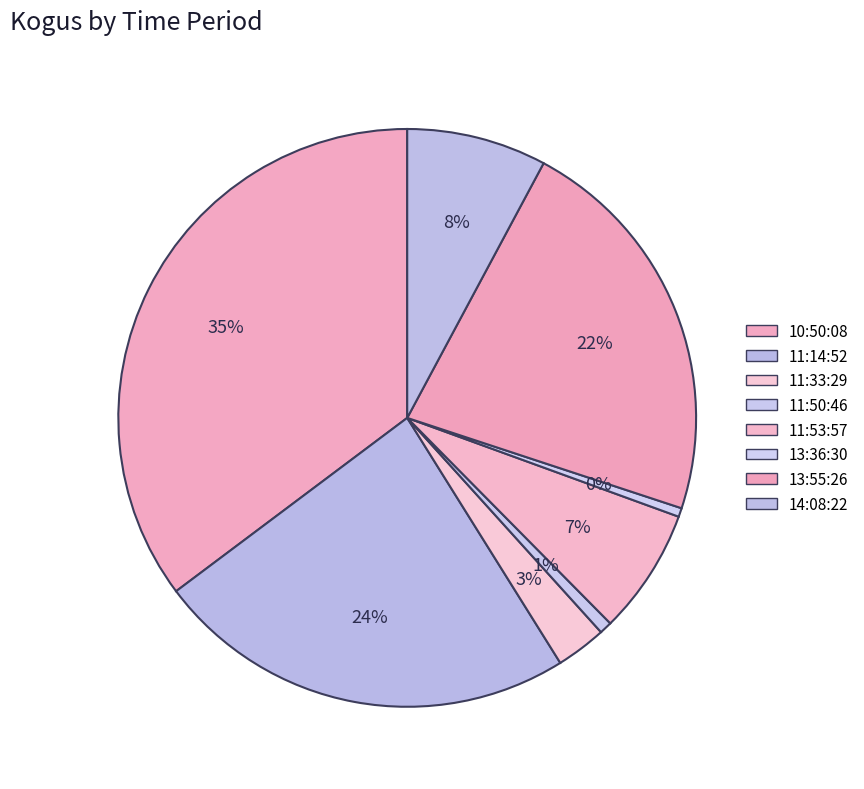

To the nearest percent, what percentage of the pie is 14:08:22?

8%